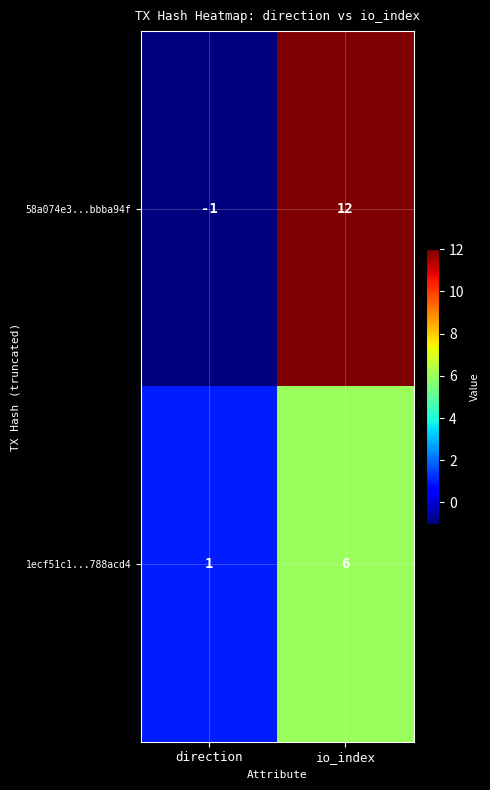

Which category has the lowest value across all series?

direction